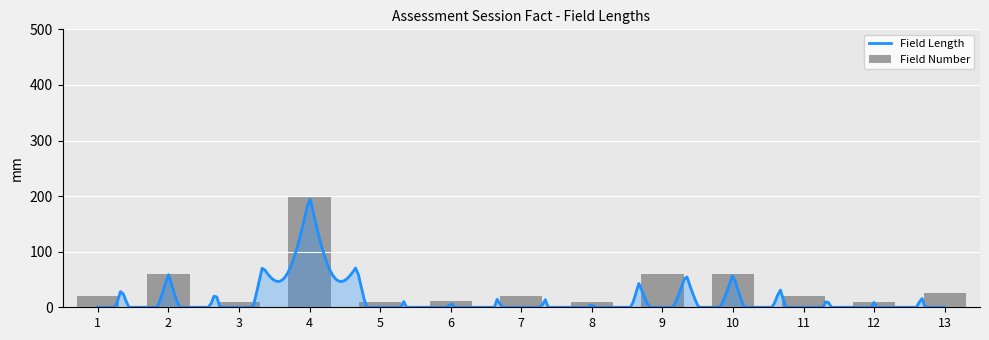

Reading left to right, extract all data points from this chart.

20	60	10	200	10	12	20	10	60	60	20	10	25